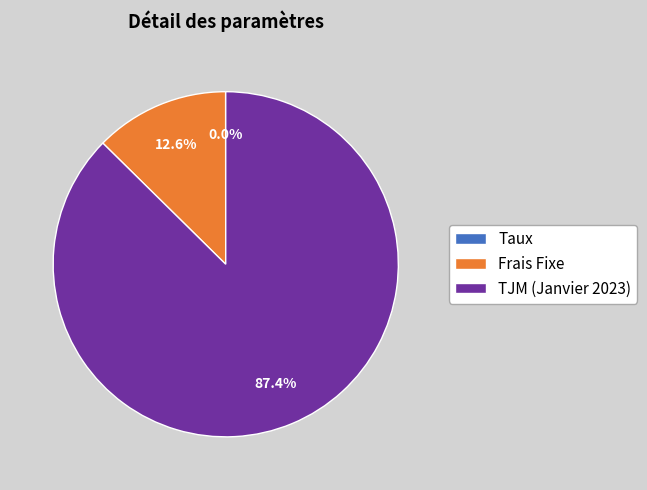

What is the majority slice?

TJM (Janvier 2023)